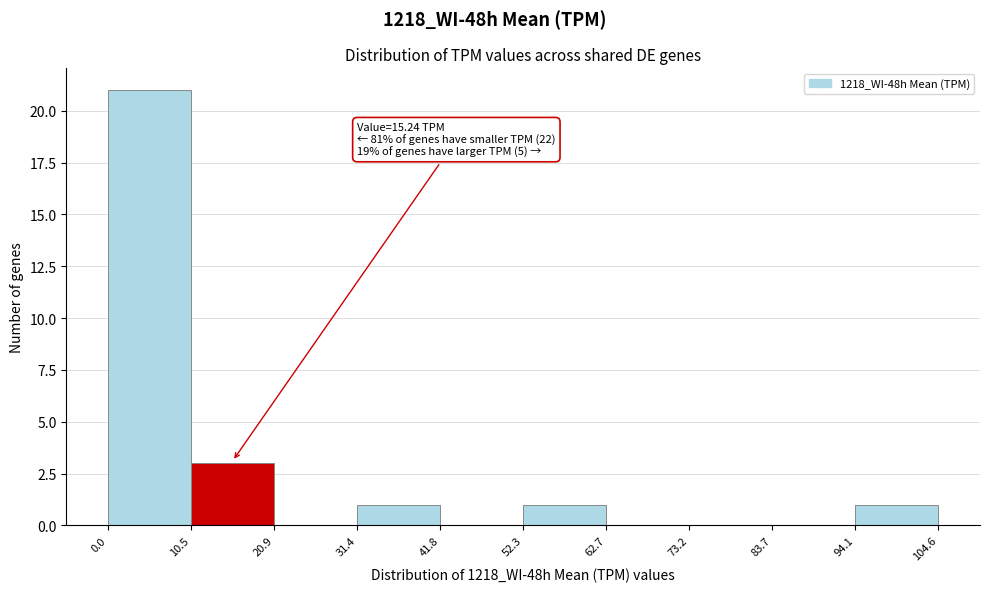

Which range on the x-axis has the tallest bar?

0.0 to 10.5